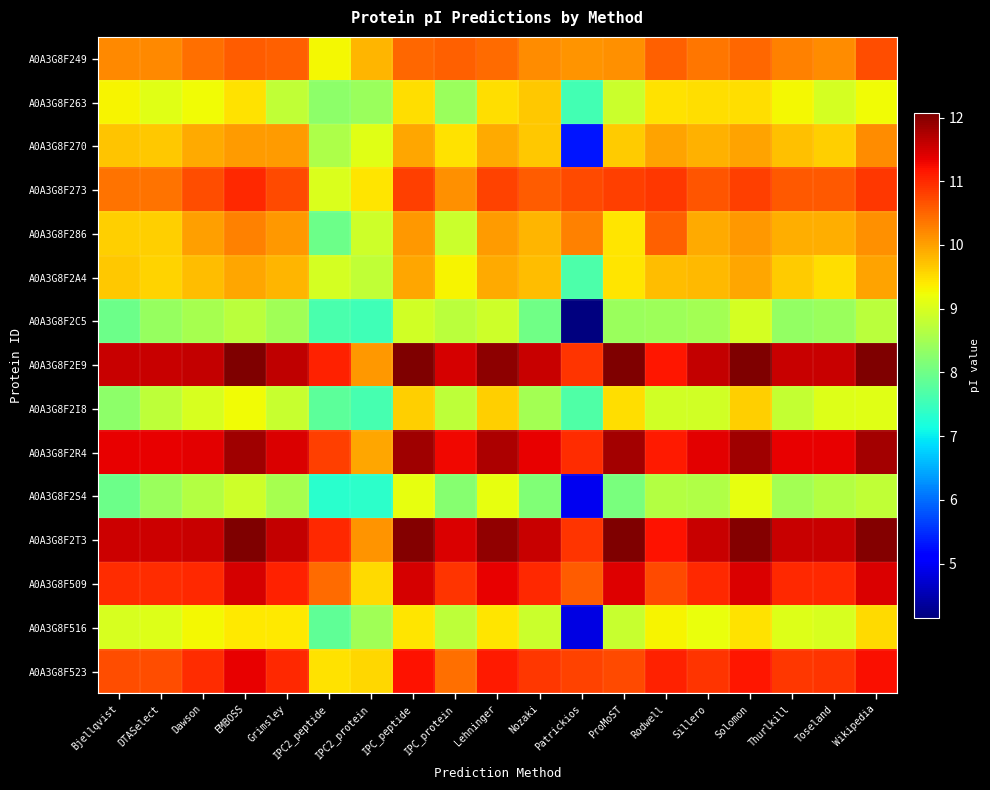

Reading left to right, transcribe all the data shown in this chart.

A0A3G8F249: Bjellqvist=10.2	DTASelect=10.2	Dawson=10.4	EMBOSS=10.6	Grimsley=10.5	IPC2_peptide=9.3	IPC2_protein=9.8	IPC_peptide=10.5	IPC_protein=10.6	Lehninger=10.4	Nozaki=10.2	Patrickios=10.1	ProMoST=10.1	Rodwell=10.6	Sillero=10.3	Solomon=10.5	Thurlkill=10.3	Toseland=10.2	Wikipedia=10.7
A0A3G8F263: Bjellqvist=9.3	DTASelect=9.1	Dawson=9.2	EMBOSS=9.5	Grimsley=8.8	IPC2_peptide=8.3	IPC2_protein=8.4	IPC_peptide=9.5	IPC_protein=8.4	Lehninger=9.5	Nozaki=9.7	Patrickios=7.6	ProMoST=8.9	Rodwell=9.5	Sillero=9.5	Solomon=9.5	Thurlkill=9.3	Toseland=9.0	Wikipedia=9.3
A0A3G8F270: Bjellqvist=9.7	DTASelect=9.7	Dawson=9.9	EMBOSS=10.1	Grimsley=10.0	IPC2_peptide=8.6	IPC2_protein=9.1	IPC_peptide=10.0	IPC_protein=9.5	Lehninger=9.9	Nozaki=9.7	Patrickios=5.3	ProMoST=9.6	Rodwell=10.0	Sillero=9.9	Solomon=10.0	Thurlkill=9.8	Toseland=9.6	Wikipedia=10.2
A0A3G8F273: Bjellqvist=10.4	DTASelect=10.4	Dawson=10.7	EMBOSS=11.0	Grimsley=10.7	IPC2_peptide=9.0	IPC2_protein=9.4	IPC_peptide=10.8	IPC_protein=10.1	Lehninger=10.8	Nozaki=10.6	Patrickios=10.7	ProMoST=10.8	Rodwell=10.9	Sillero=10.6	Solomon=10.8	Thurlkill=10.6	Toseland=10.6	Wikipedia=10.9
A0A3G8F286: Bjellqvist=9.6	DTASelect=9.6	Dawson=10.0	EMBOSS=10.3	Grimsley=10.1	IPC2_peptide=8.0	IPC2_protein=8.9	IPC_peptide=10.1	IPC_protein=8.9	Lehninger=10.0	Nozaki=9.8	Patrickios=10.3	ProMoST=9.4	Rodwell=10.6	Sillero=9.9	Solomon=10.1	Thurlkill=9.9	Toseland=9.9	Wikipedia=10.1
A0A3G8F2A4: Bjellqvist=9.7	DTASelect=9.6	Dawson=9.8	EMBOSS=9.9	Grimsley=9.8	IPC2_peptide=9.0	IPC2_protein=8.8	IPC_peptide=9.9	IPC_protein=9.3	Lehninger=9.9	Nozaki=9.8	Patrickios=7.7	ProMoST=9.4	Rodwell=9.8	Sillero=9.8	Solomon=10.0	Thurlkill=9.6	Toseland=9.5	Wikipedia=10.0
A0A3G8F2C5: Bjellqvist=8.0	DTASelect=8.4	Dawson=8.5	EMBOSS=8.7	Grimsley=8.5	IPC2_peptide=7.6	IPC2_protein=7.6	IPC_peptide=8.9	IPC_protein=8.7	Lehninger=8.9	Nozaki=8.0	Patrickios=4.2	ProMoST=8.4	Rodwell=8.4	Sillero=8.5	Solomon=9.0	Thurlkill=8.3	Toseland=8.4	Wikipedia=8.7
A0A3G8F2E9: Bjellqvist=11.6	DTASelect=11.6	Dawson=11.6	EMBOSS=12.1	Grimsley=11.6	IPC2_peptide=11.1	IPC2_protein=10.1	IPC_peptide=12.1	IPC_protein=11.5	Lehninger=12.0	Nozaki=11.6	Patrickios=10.9	ProMoST=12.1	Rodwell=11.2	Sillero=11.6	Solomon=12.1	Thurlkill=11.6	Toseland=11.6	Wikipedia=12.1
A0A3G8F2I8: Bjellqvist=8.3	DTASelect=8.7	Dawson=9.0	EMBOSS=9.3	Grimsley=8.8	IPC2_peptide=7.8	IPC2_protein=7.6	IPC_peptide=9.6	IPC_protein=8.8	Lehninger=9.6	Nozaki=8.5	Patrickios=7.7	ProMoST=9.5	Rodwell=8.9	Sillero=8.9	Solomon=9.6	Thurlkill=8.8	Toseland=9.1	Wikipedia=9.1
A0A3G8F2R4: Bjellqvist=11.3	DTASelect=11.3	Dawson=11.4	EMBOSS=11.9	Grimsley=11.4	IPC2_peptide=10.8	IPC2_protein=10.0	IPC_peptide=11.8	IPC_protein=11.3	Lehninger=11.7	Nozaki=11.4	Patrickios=11.0	ProMoST=11.8	Rodwell=11.1	Sillero=11.4	Solomon=11.8	Thurlkill=11.4	Toseland=11.4	Wikipedia=11.8
A0A3G8F2S4: Bjellqvist=8.0	DTASelect=8.4	Dawson=8.7	EMBOSS=8.9	Grimsley=8.5	IPC2_peptide=7.3	IPC2_protein=7.4	IPC_peptide=9.2	IPC_protein=8.2	Lehninger=9.1	Nozaki=8.2	Patrickios=4.9	ProMoST=8.1	Rodwell=8.7	Sillero=8.6	Solomon=9.2	Thurlkill=8.5	Toseland=8.7	Wikipedia=8.8
A0A3G8F2T3: Bjellqvist=11.5	DTASelect=11.5	Dawson=11.6	EMBOSS=12.0	Grimsley=11.6	IPC2_peptide=11.0	IPC2_protein=10.1	IPC_peptide=12.0	IPC_protein=11.4	Lehninger=11.9	Nozaki=11.6	Patrickios=10.9	ProMoST=12.0	Rodwell=11.2	Sillero=11.6	Solomon=12.0	Thurlkill=11.6	Toseland=11.6	Wikipedia=12.0
A0A3G8F509: Bjellqvist=11.0	DTASelect=11.0	Dawson=11.0	EMBOSS=11.5	Grimsley=11.1	IPC2_peptide=10.4	IPC2_protein=9.5	IPC_peptide=11.5	IPC_protein=10.9	Lehninger=11.4	Nozaki=11.0	Patrickios=10.6	ProMoST=11.4	Rodwell=10.7	Sillero=11.0	Solomon=11.4	Thurlkill=11.0	Toseland=11.0	Wikipedia=11.4
A0A3G8F516: Bjellqvist=9.0	DTASelect=9.0	Dawson=9.3	EMBOSS=9.4	Grimsley=9.4	IPC2_peptide=7.9	IPC2_protein=8.5	IPC_peptide=9.4	IPC_protein=8.7	Lehninger=9.4	Nozaki=8.9	Patrickios=4.9	ProMoST=8.8	Rodwell=9.3	Sillero=9.2	Solomon=9.5	Thurlkill=9.1	Toseland=9.0	Wikipedia=9.5
A0A3G8F523: Bjellqvist=10.7	DTASelect=10.7	Dawson=11.0	EMBOSS=11.3	Grimsley=11.0	IPC2_peptide=9.5	IPC2_protein=9.6	IPC_peptide=11.2	IPC_protein=10.4	Lehninger=11.1	Nozaki=10.9	Patrickios=10.8	ProMoST=10.7	Rodwell=11.1	Sillero=10.9	Solomon=11.2	Thurlkill=10.9	Toseland=10.9	Wikipedia=11.2